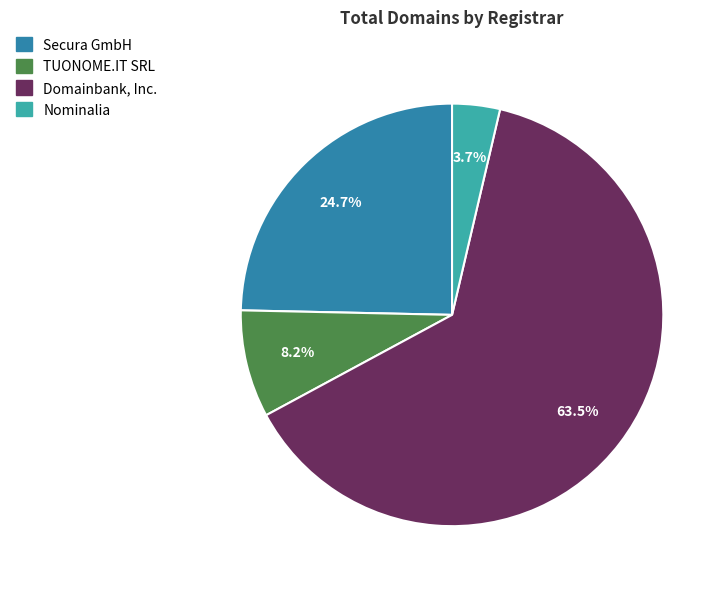

To the nearest percent, what is the difference between the Secura GmbH and TUONOME.IT SRL slice percentages?

16%